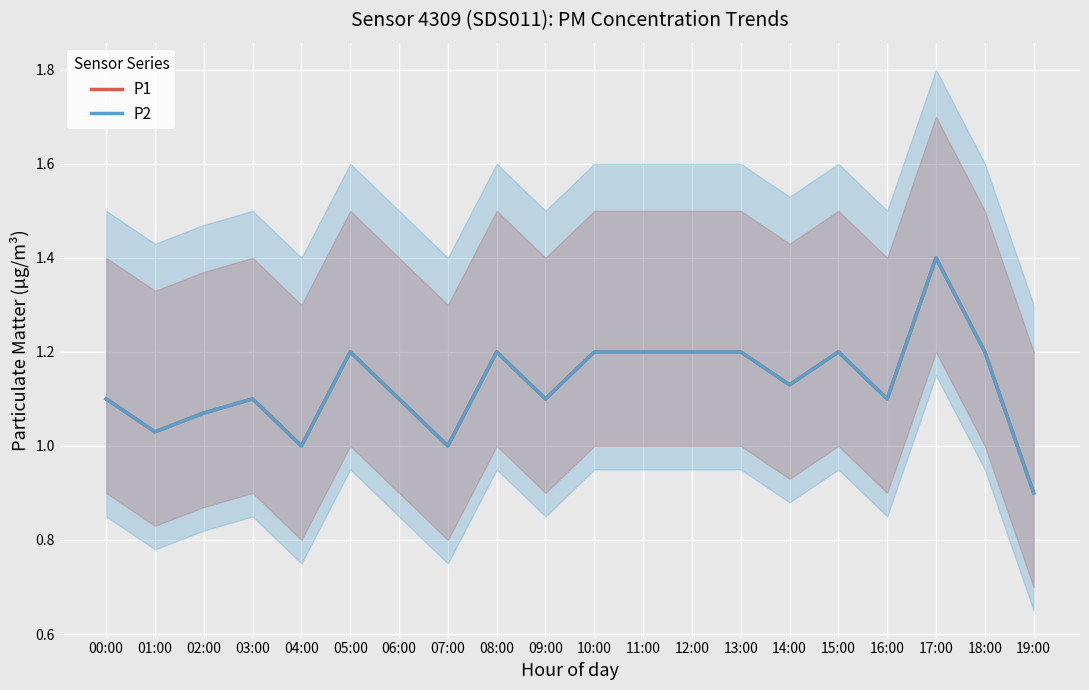

At which label does P2 reach its peak?

17:00